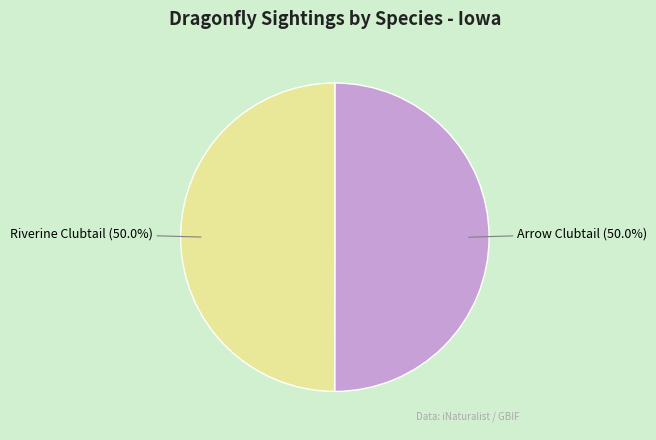

What is the ratio of the value at Arrow Clubtail to the value at Riverine Clubtail?

1.0